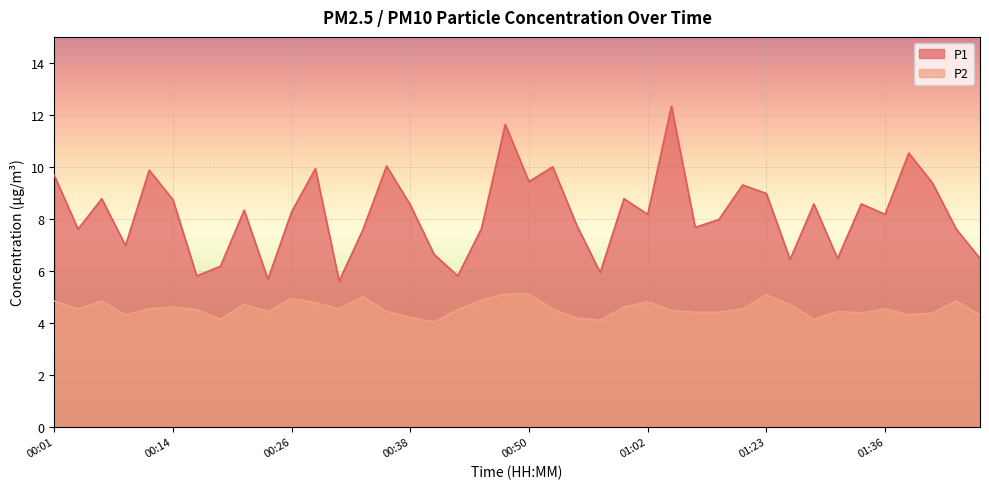

The P1 series shows 8.8 at 01:00. True or false?

True